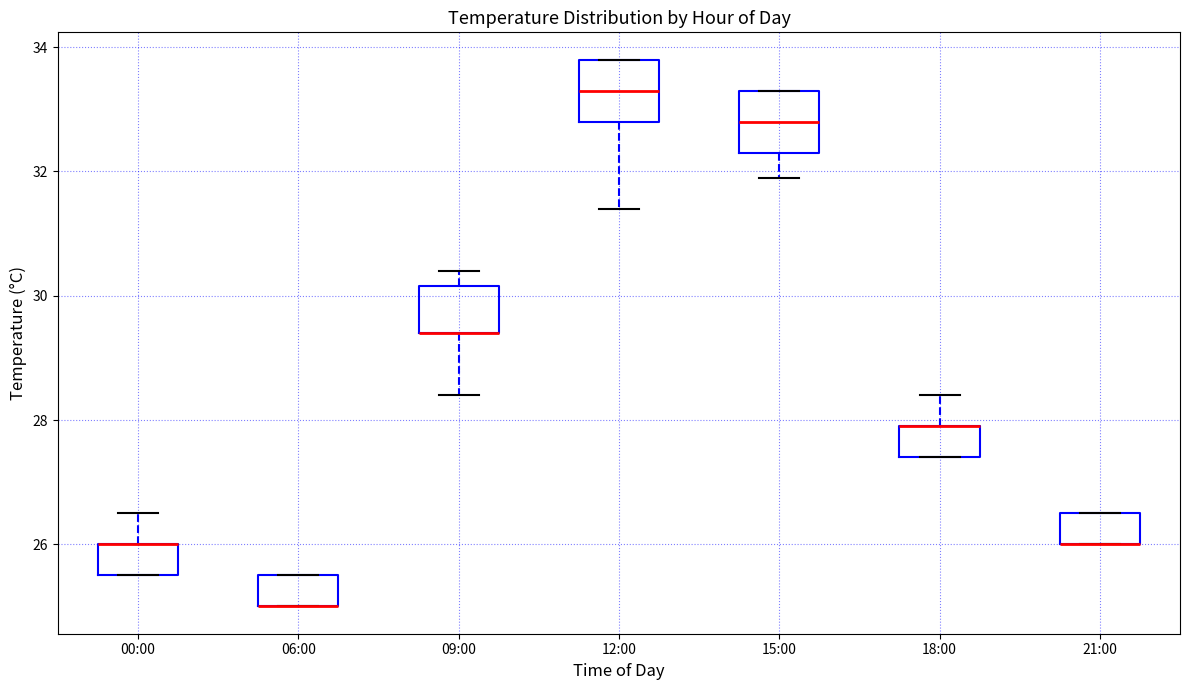

Reading left to right, transcribe this box plot: for each box, give where its median line is, the range the box spans, and where its two whiskers end, as read against the y-axis. The values are not printed on the chart, so give them approximately, as read against the axis.

00:00: median 26.0 (drawn on the box's upper edge), box 25.6 to 26.0, whiskers 25.6 to 26.6
06:00: median 25.0 (drawn on the box's lower edge), box 25.0 to 25.6, whiskers 25.0 to 25.6
09:00: median 29.4 (drawn on the box's lower edge), box 29.4 to 30.2, whiskers 28.4 to 30.4
12:00: median 33.4, box 32.8 to 33.8, whiskers 31.4 to 33.8
15:00: median 32.8, box 32.4 to 33.4, whiskers 32.0 to 33.4
18:00: median 28.0 (drawn on the box's upper edge), box 27.4 to 28.0, whiskers 27.4 to 28.4
21:00: median 26.0 (drawn on the box's lower edge), box 26.0 to 26.6, whiskers 26.0 to 26.6